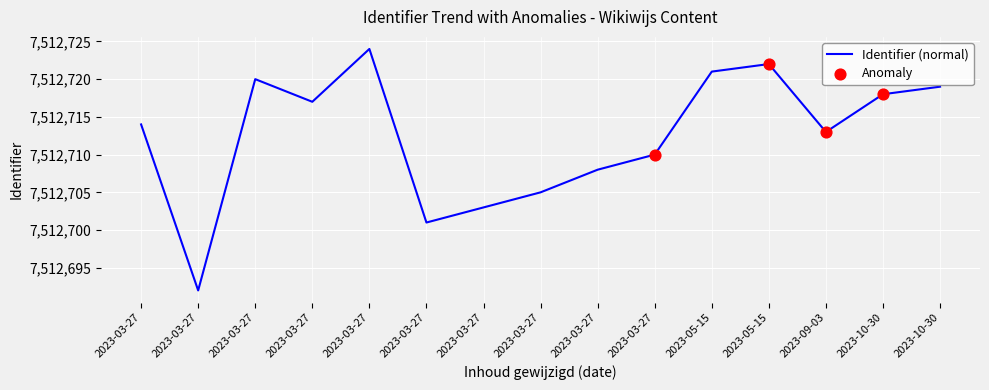

Which has a higher value, 2023-03-27 or 2023-03-27?

2023-03-27